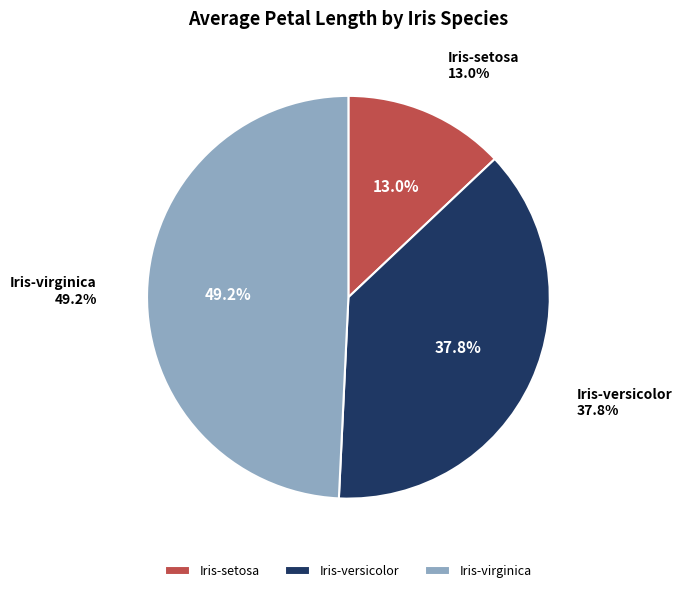

What portion of the pie excludes Iris-versicolor?

62.2%